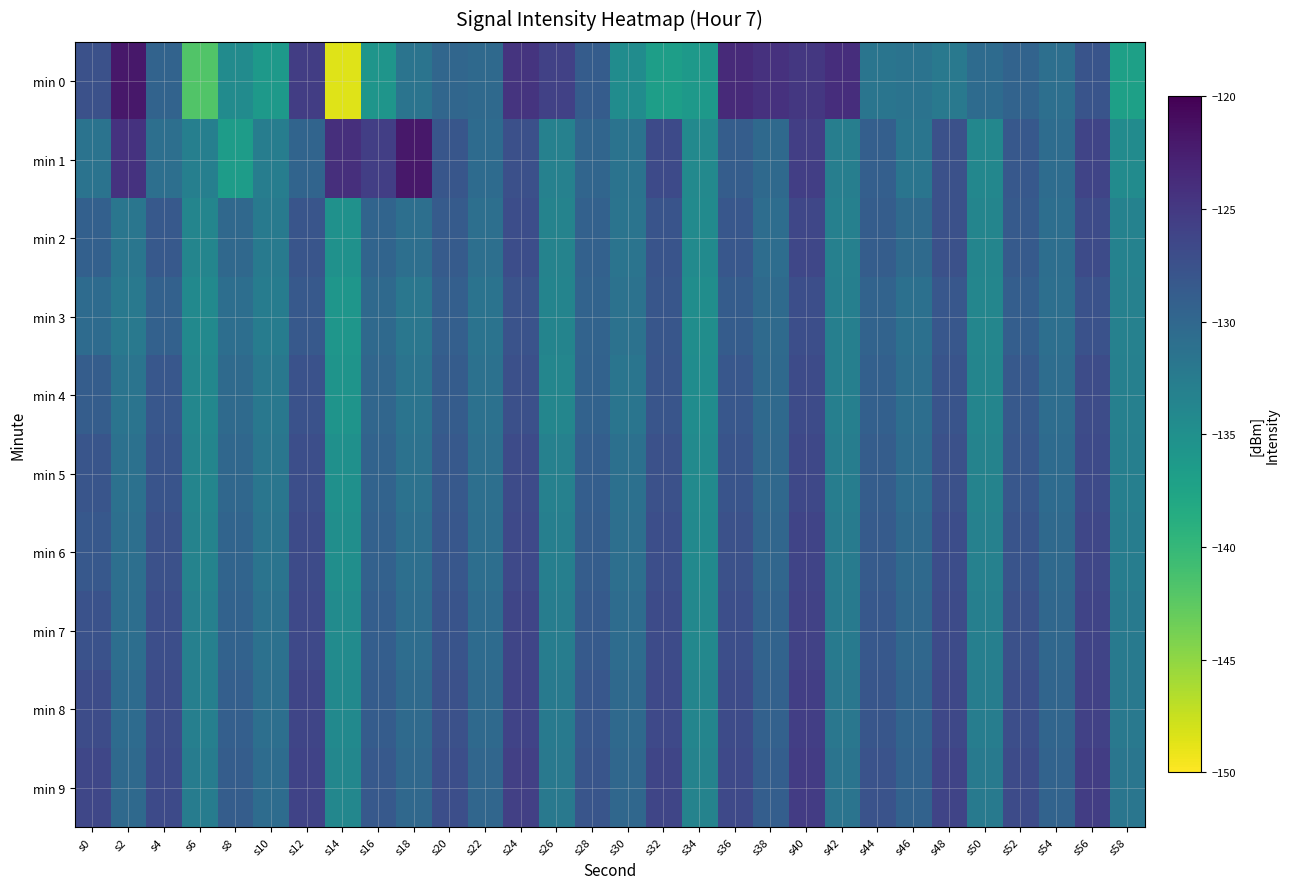

What is the spread (max minus min) of values at s16?

10.1